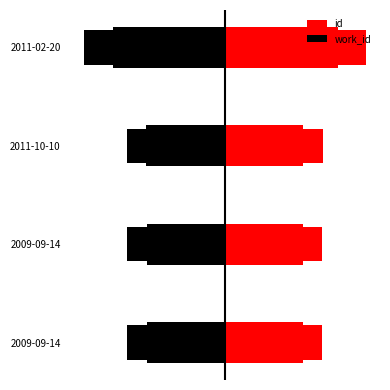

What is the difference between the work_id values at 2009-09-14 and 2011-10-10?

0.5